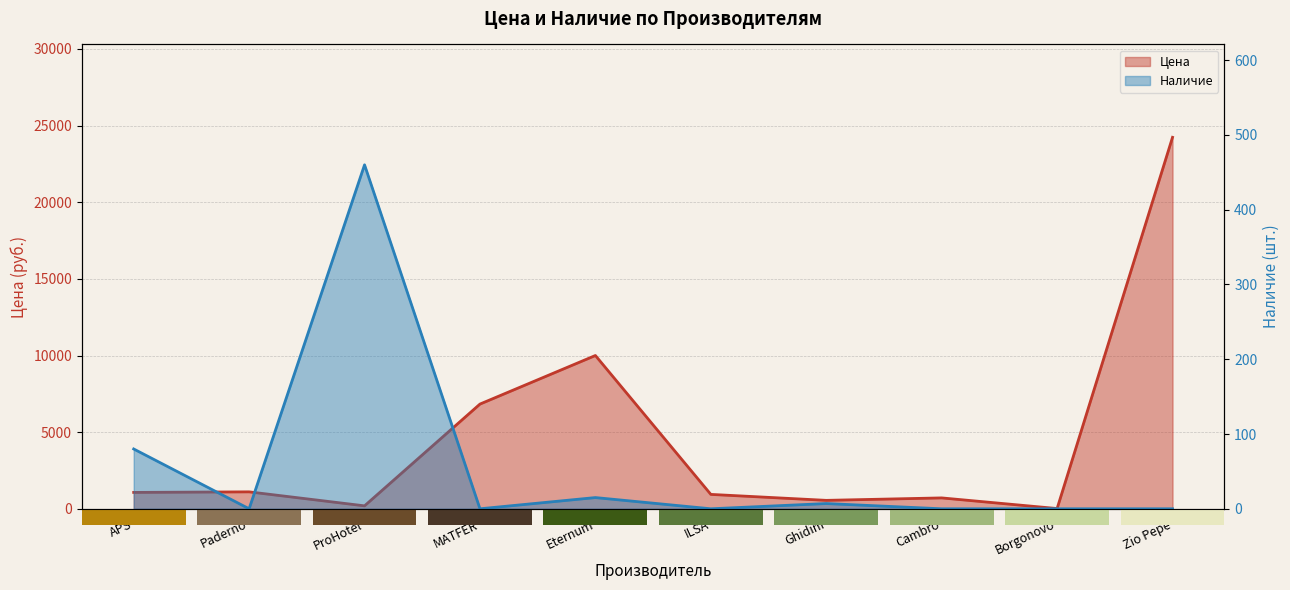

The value of Цена at Eternum is 2242. True or false?

False